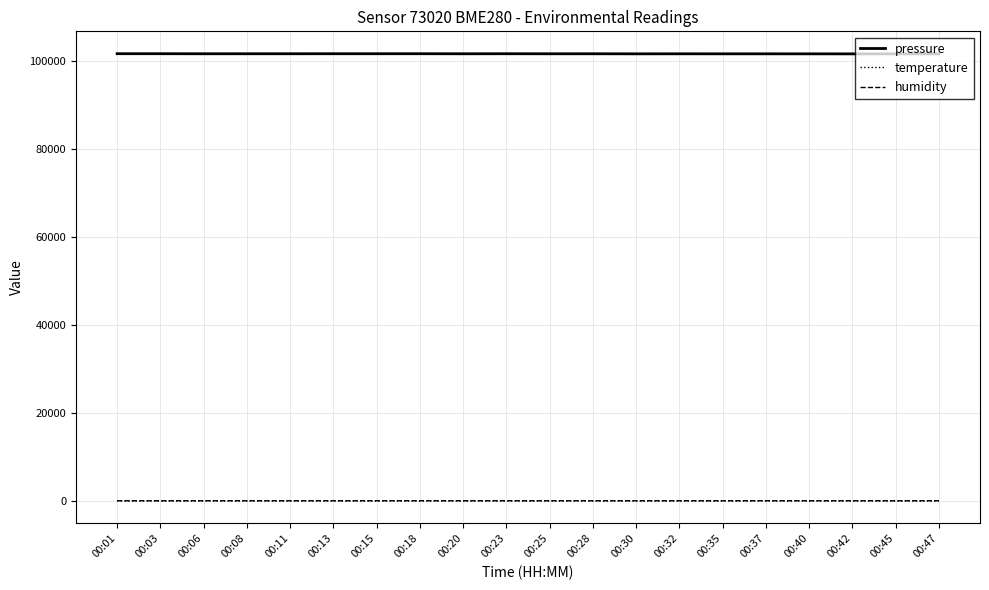

The pressure series shows 48501.5 at 00:23. True or false?

False